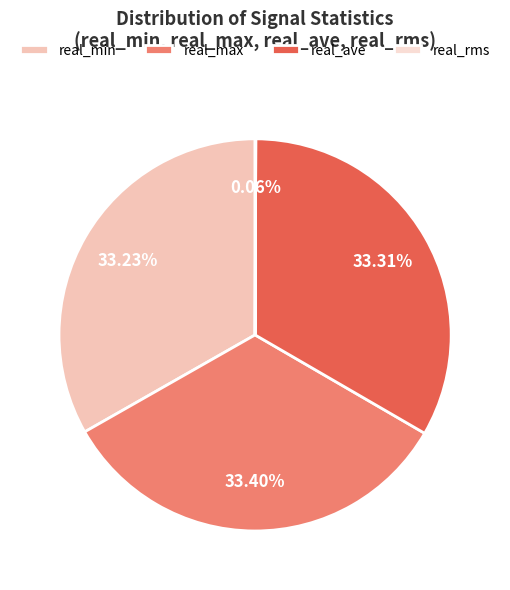

Count the number of slices in the pie.

4